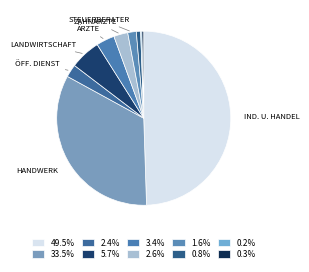

How many segments does this pie chart have?

10